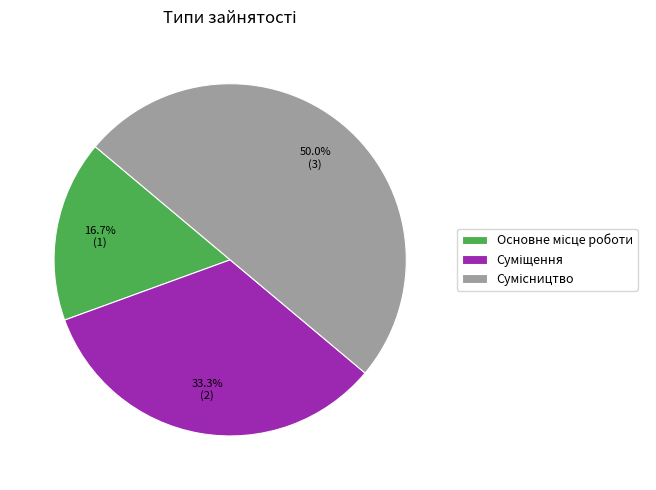

To the nearest percent, what percentage of the pie is Суміщення?

33%